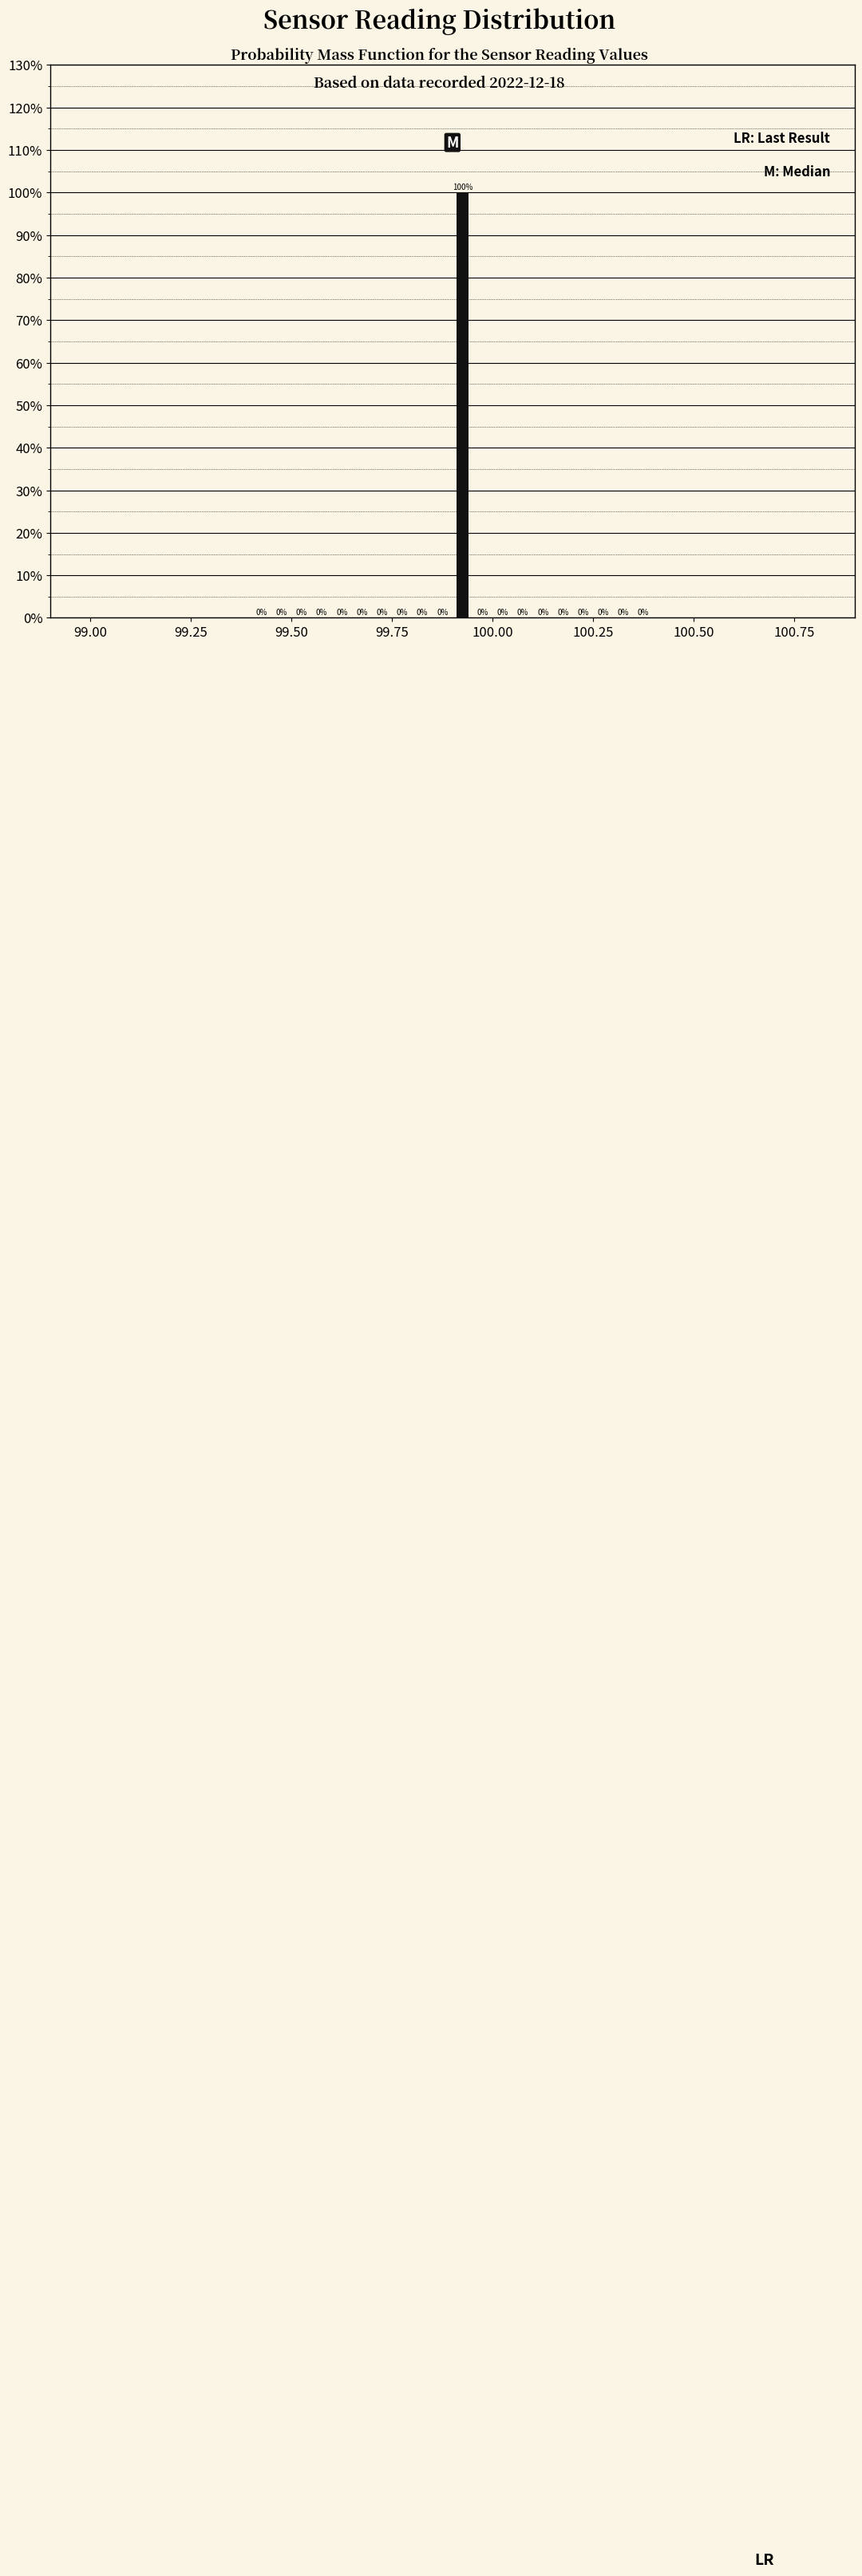

Around what value on the x-axis is the tallest bar? Give the approximate position of its centre, as read against the axis.

99.95